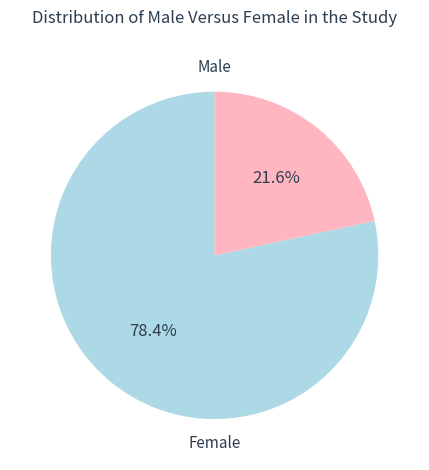

Is there a majority slice in this chart?

Yes